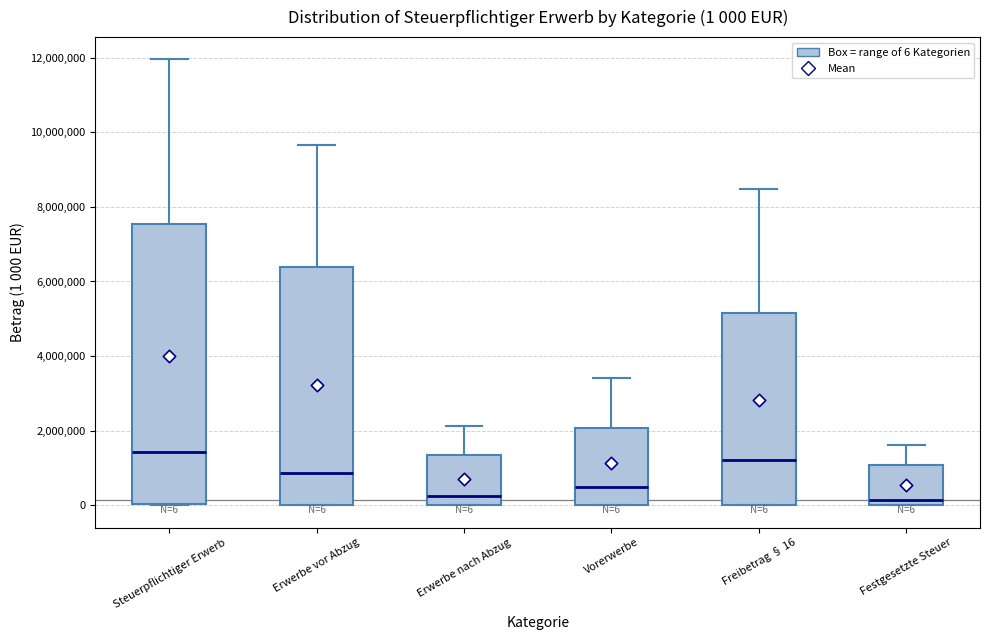

Which box is the tallest, from its lower edge to its upper edge?

Steuerpflichtiger Erwerb